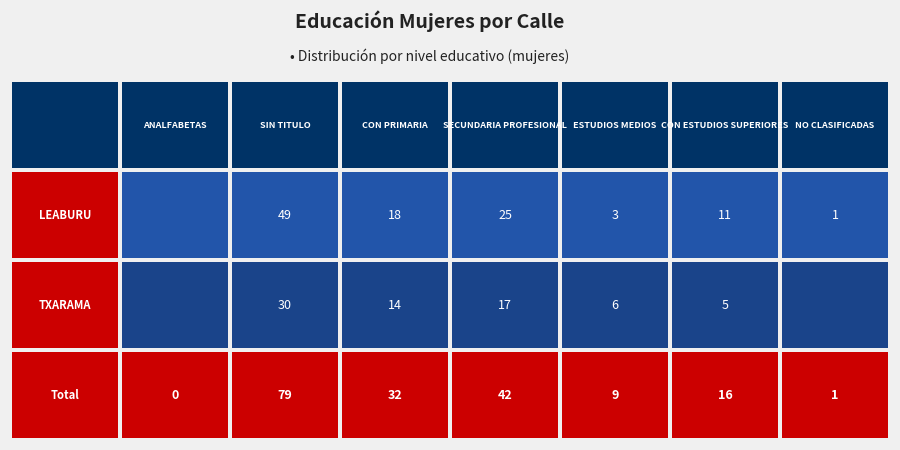

Between LEABURU and TXARAMA, which series saw the biggest shift?

MUJERES SIN TITULO